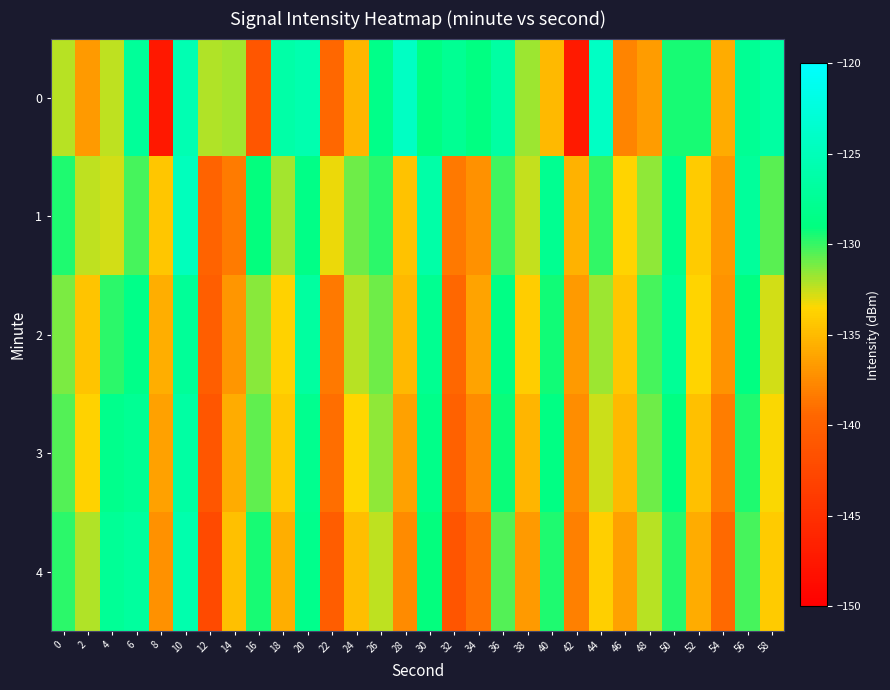

How many categories are shown in the chart?

30